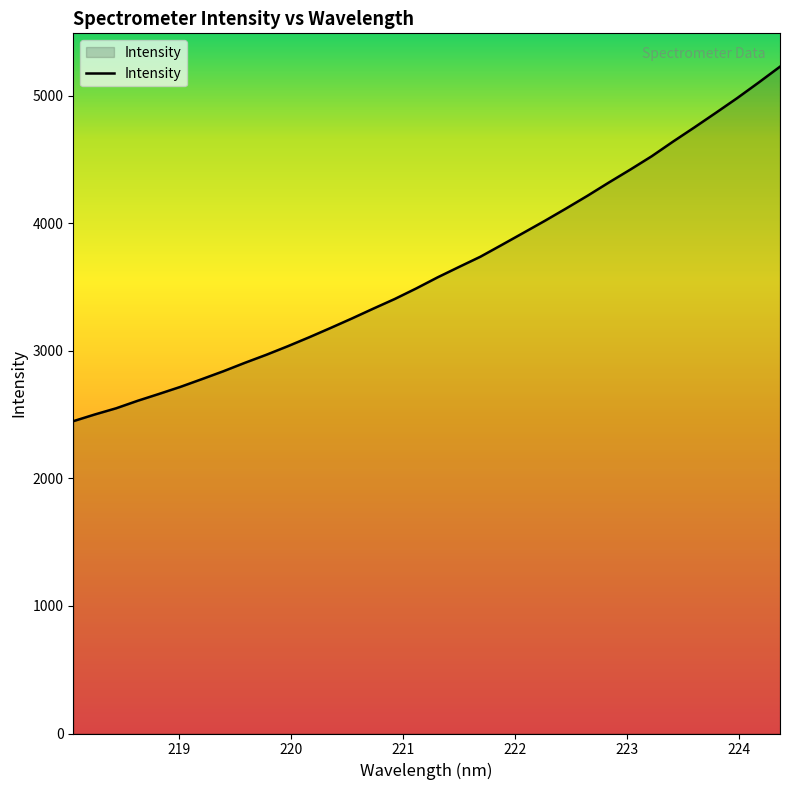

What is the difference between the maximum and minimum values?

2779.7